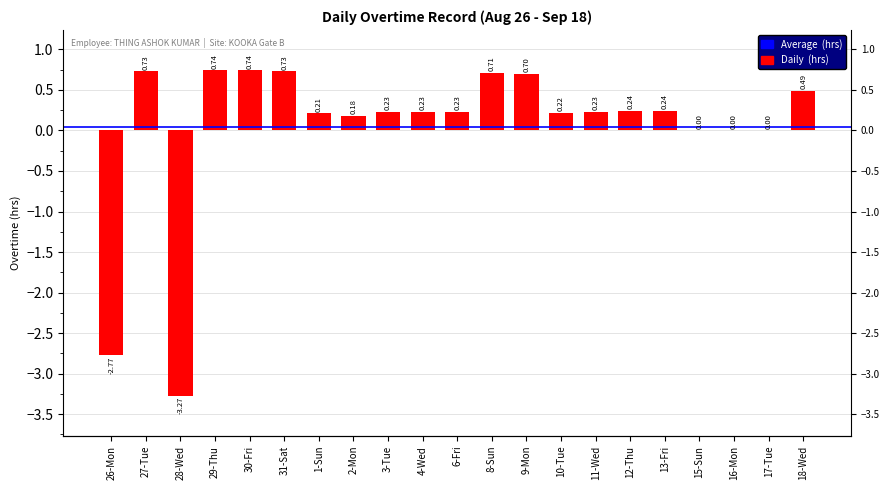

List the labels in order of value, largest first.

29-Thu, 30-Fri, 27-Tue, 31-Sat, 8-Sun, 9-Mon, 18-Wed, 12-Thu, 13-Fri, 3-Tue, 4-Wed, 6-Fri, 11-Wed, 10-Tue, 1-Sun, 2-Mon, 15-Sun, 16-Mon, 17-Tue, 26-Mon, 28-Wed